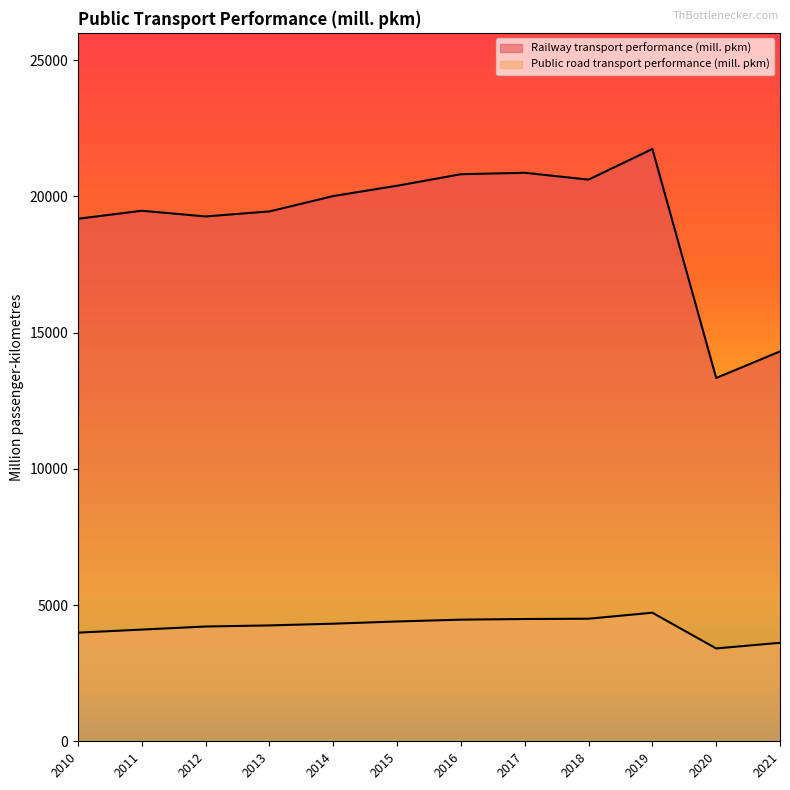

Is it true that Railway transport performance (mill. pkm) equals 29650.1 at 2012?

False